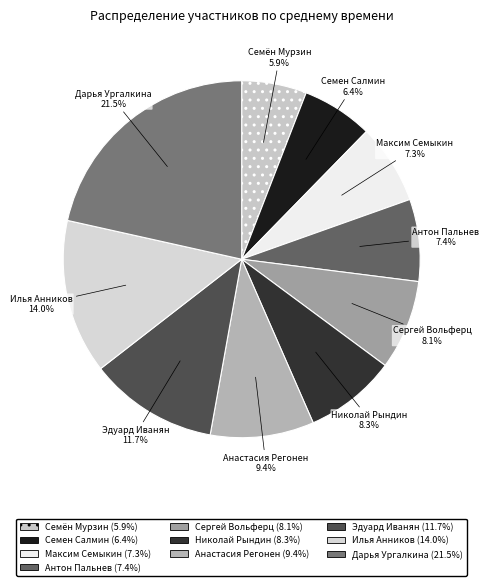

True or false: Семён Мурзин accounts for 6% of the total.

True